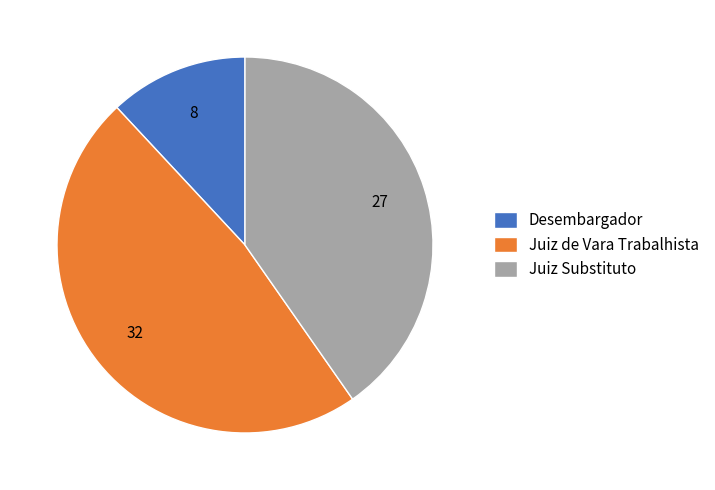

Combined, do Desembargador and Juiz de Vara Trabalhista account for over 50%?

Yes